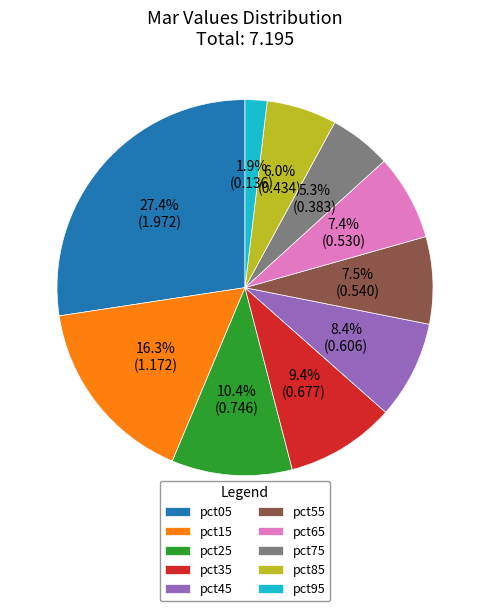

Between pct25 and pct45, which is larger?

pct25